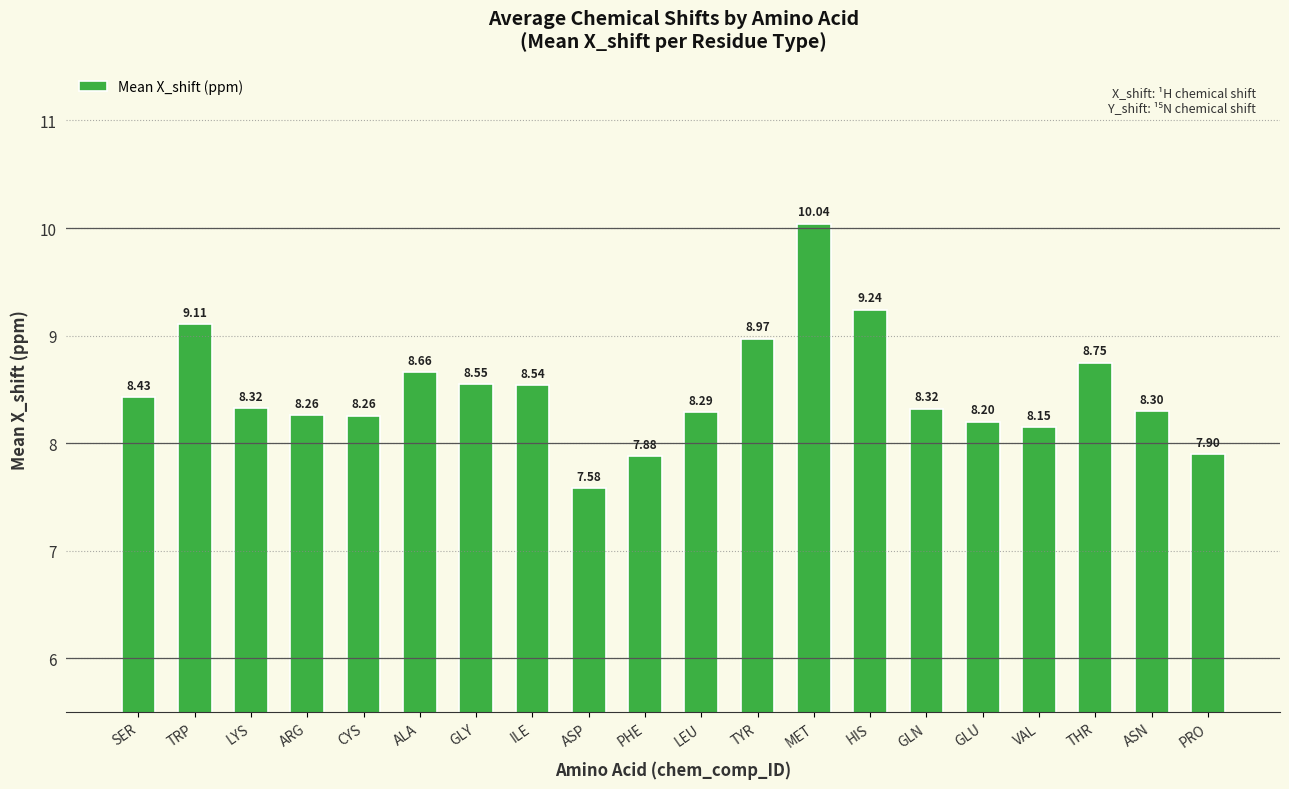

What is the difference between the maximum and second lowest values?

2.2